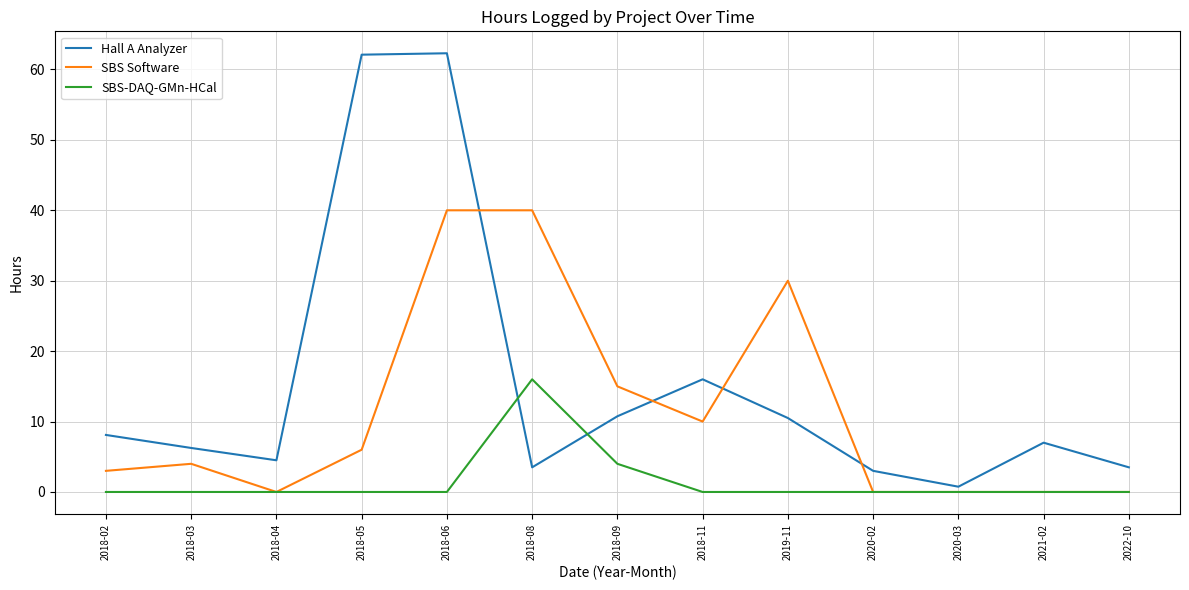

At which category is the sum across all series the highest?

2018-06